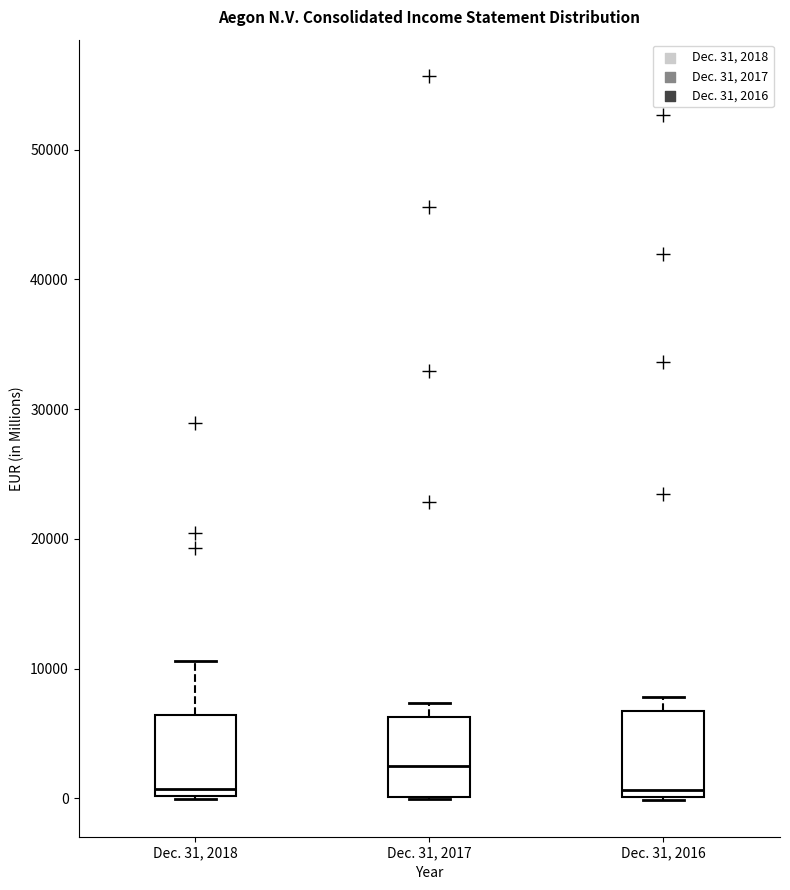

Which box's median line is the highest?

Dec. 31, 2017